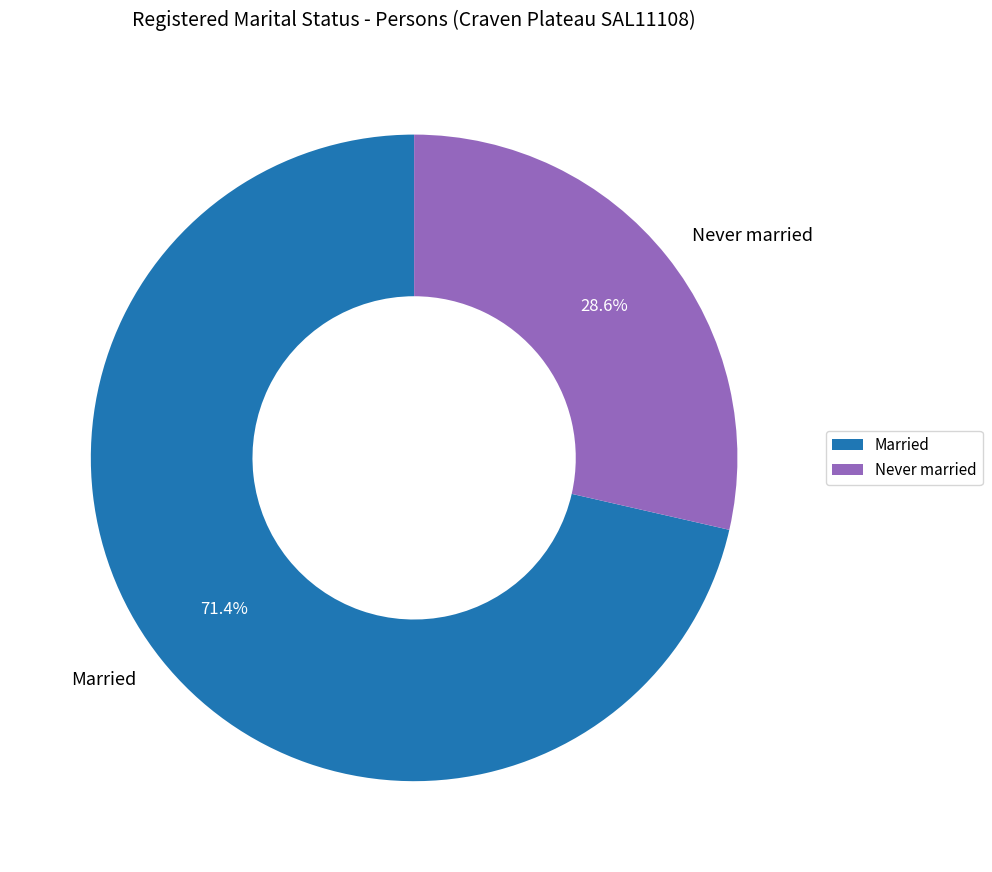

Count the number of slices in the pie.

2